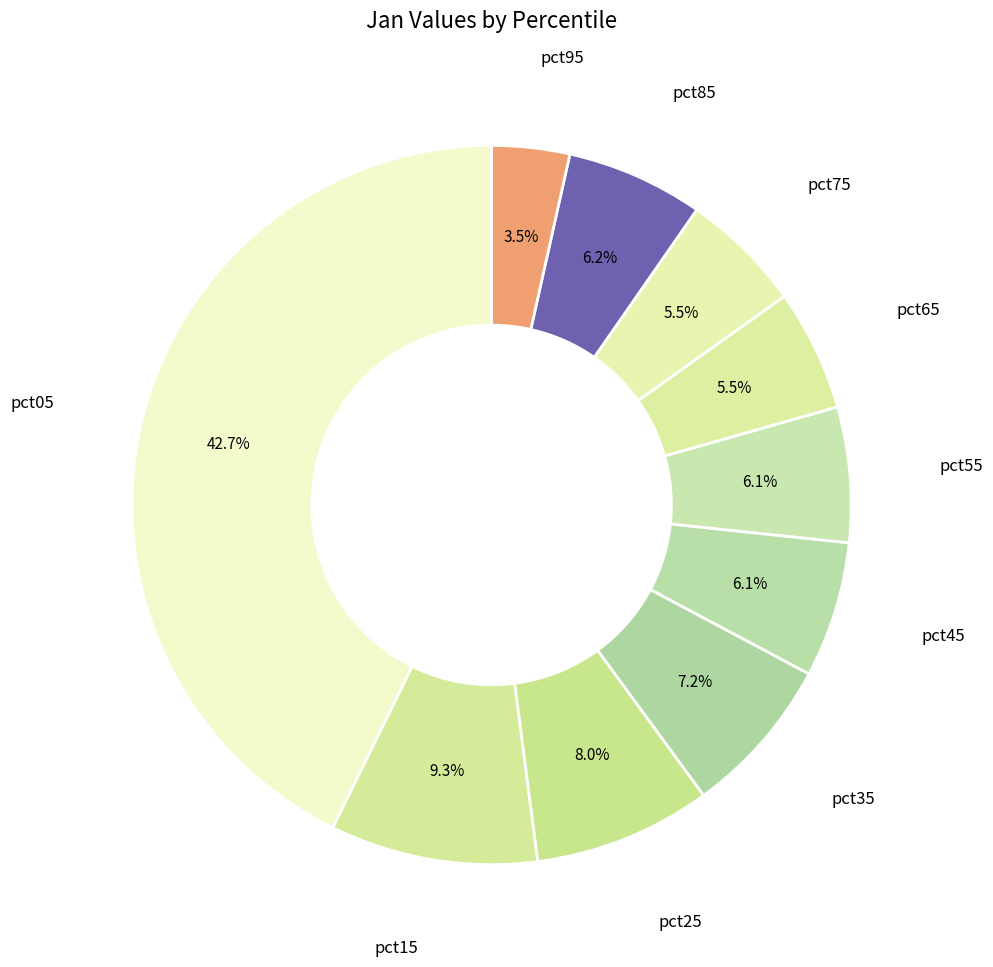

How many segments does this pie chart have?

10